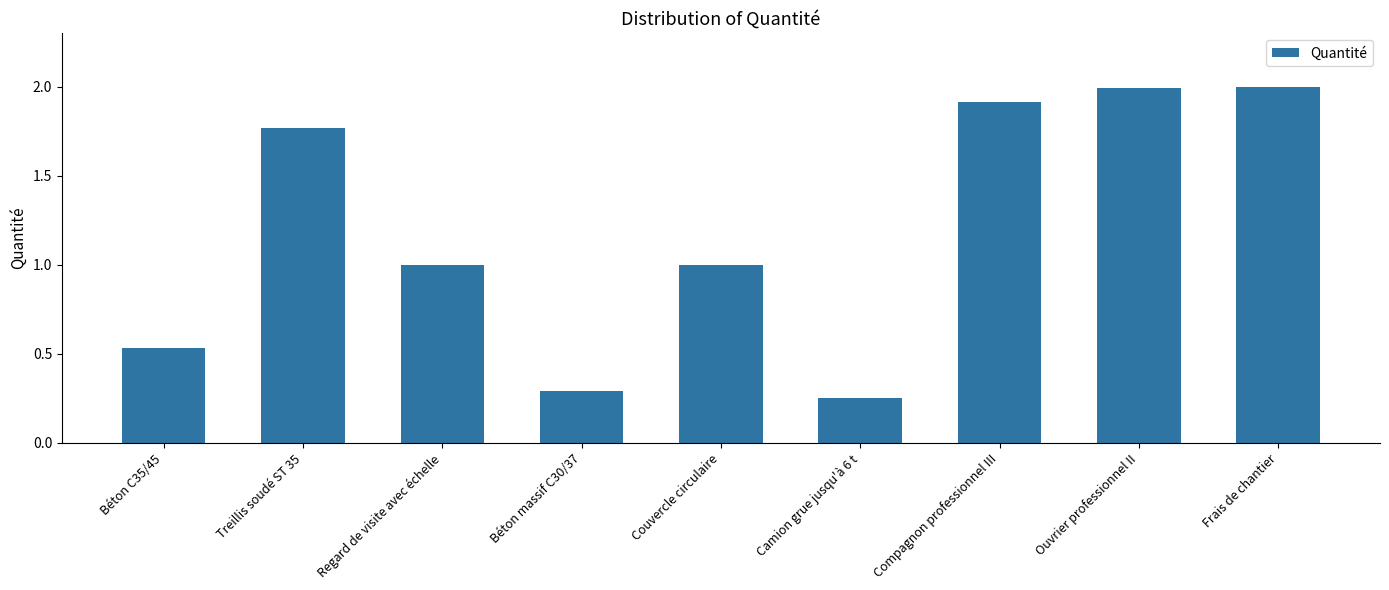

What value does the data have at Couvercle circulaire?

1.0